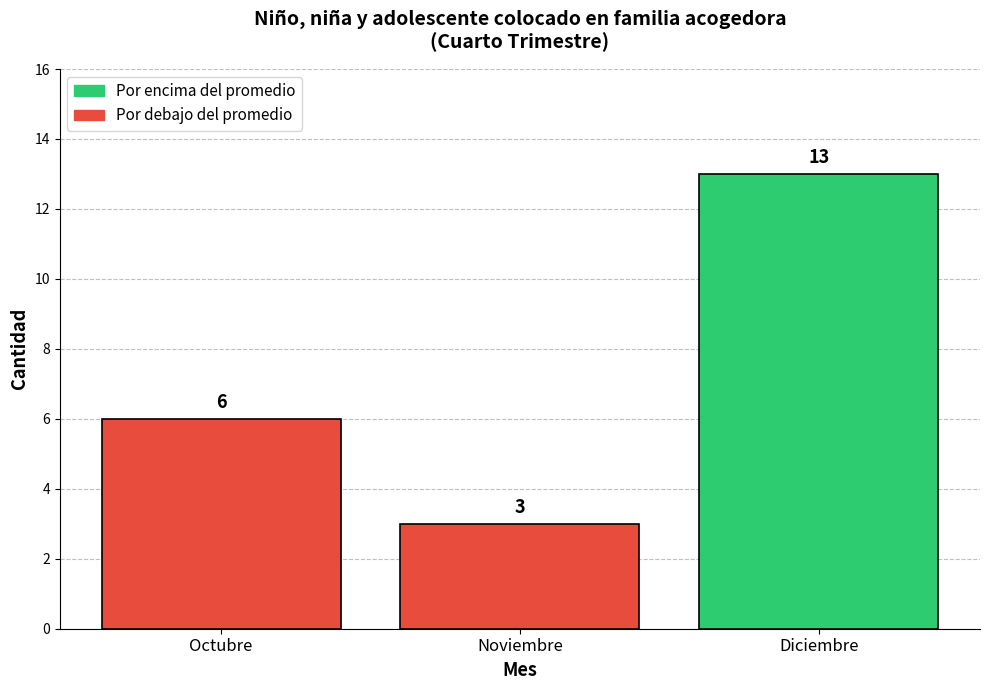

How many series are shown in this chart?

1